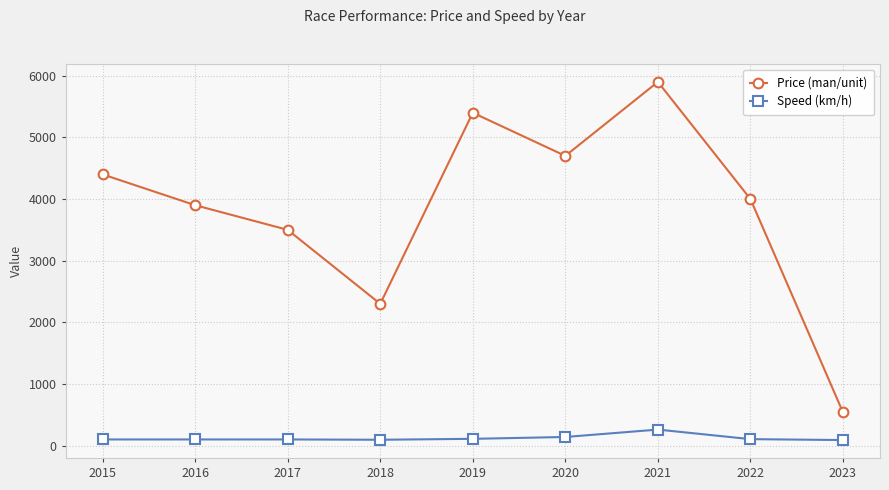

Rank the series at 2016 from lowest to highest value.

Speed (km/h), Price (man/unit)